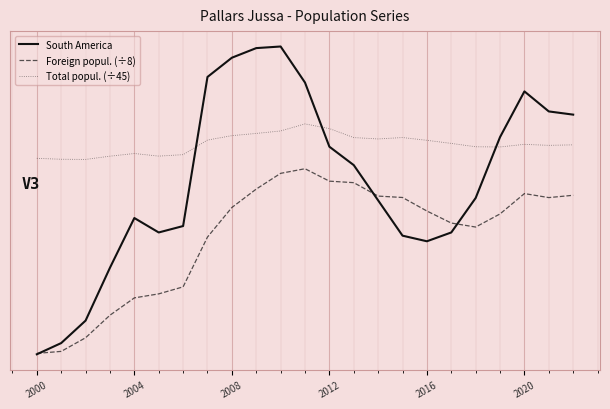

True or false: Foreign popul. (÷8) and South America intersect in this chart.

True